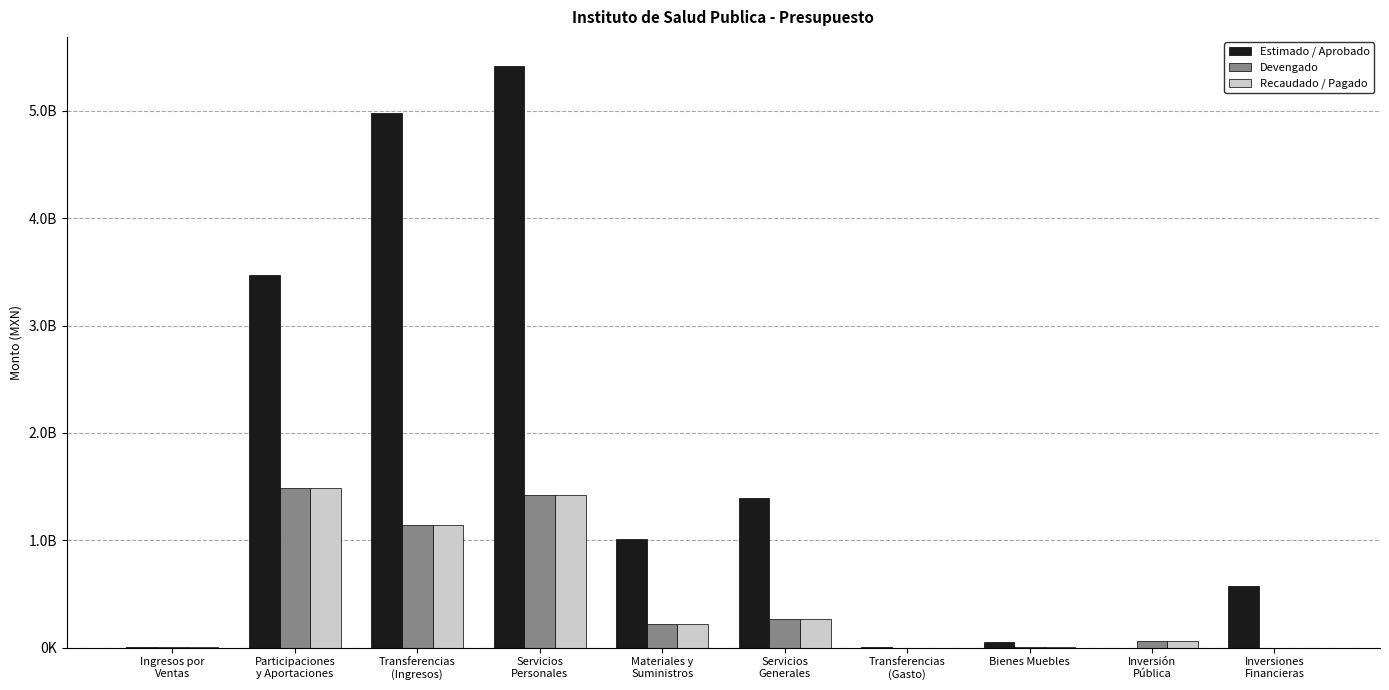

Which series has the widest spread of values?

Estimado / Aprobado